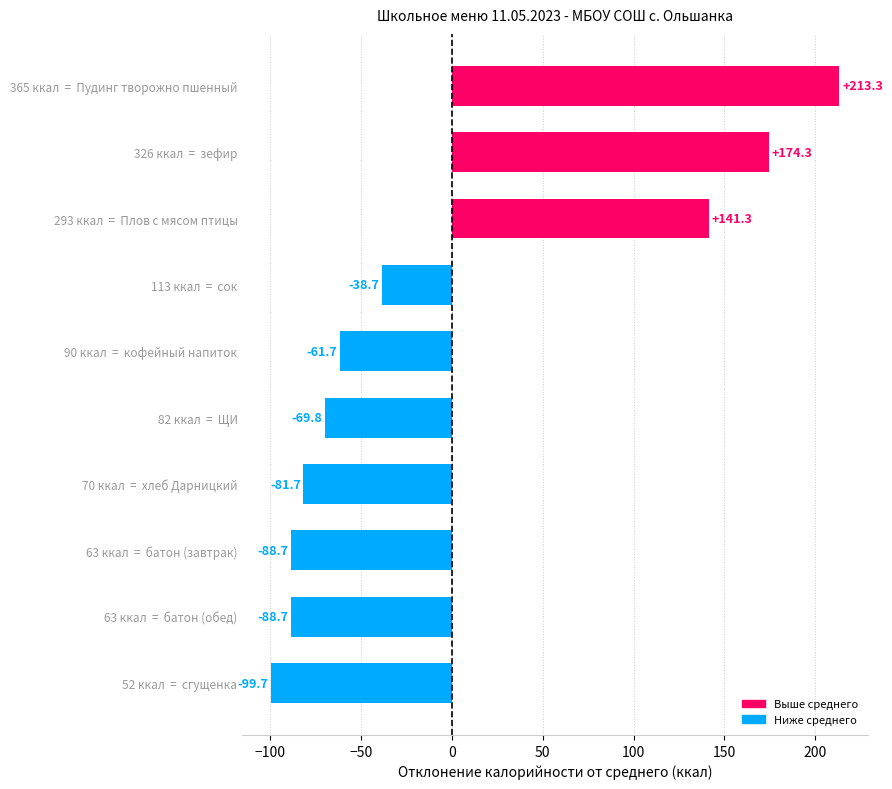

What is the smallest value displayed?

-99.7